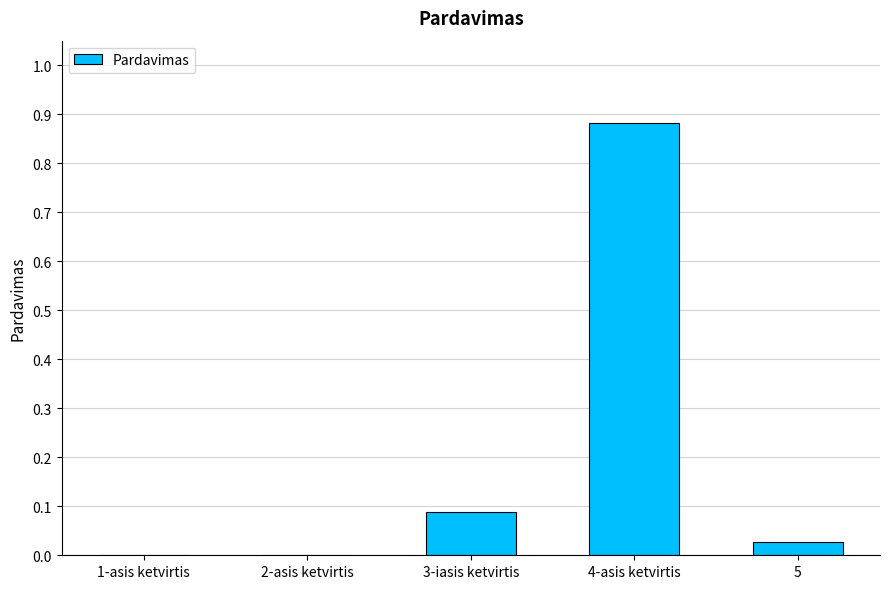

What is the average value?

0.2